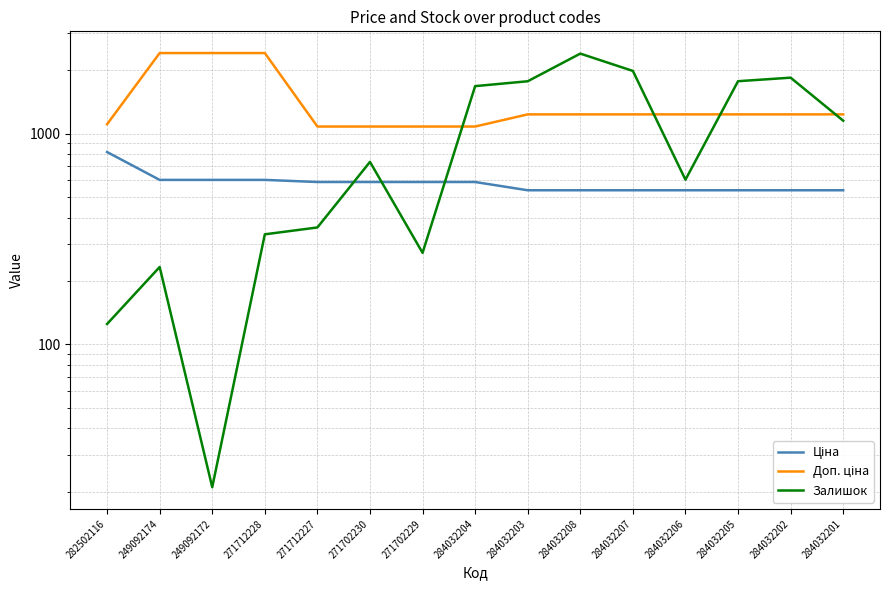

What is the label of the 2nd point from the right?

284032202